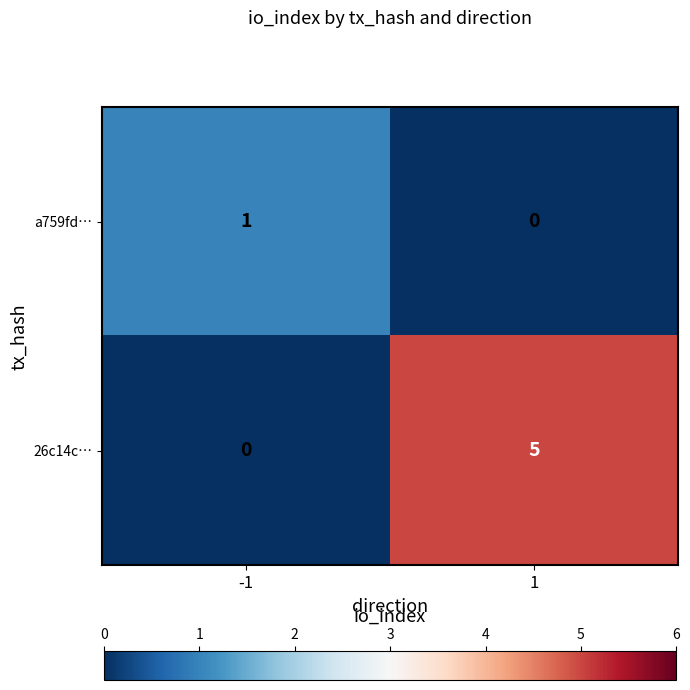

The value of 26c14c… at 1 is 5. True or false?

True